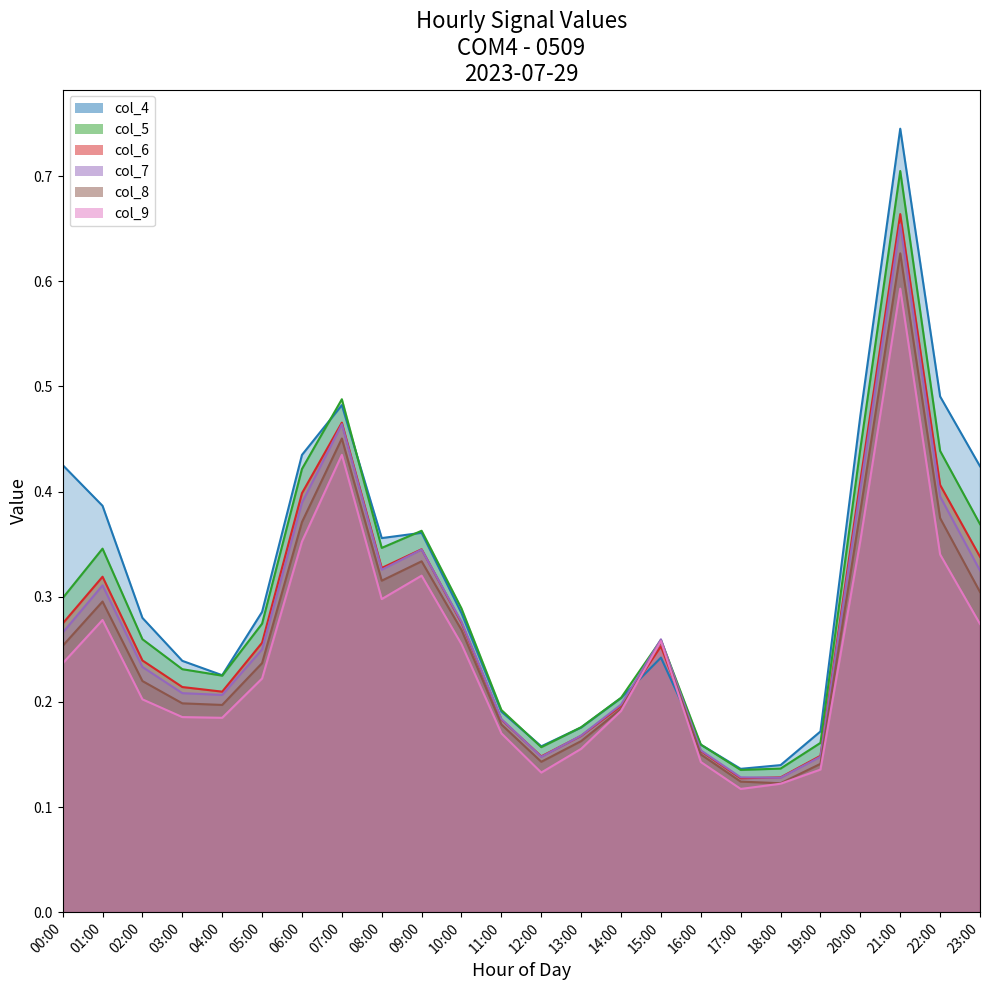

True or false: col_8 has more than 0 points higher than both neighbors.

True